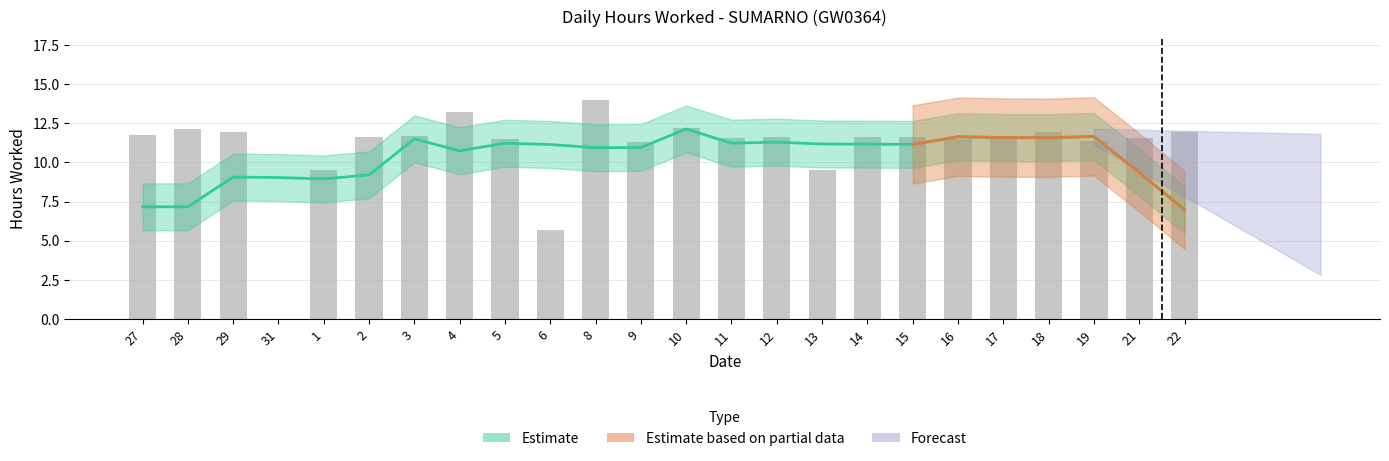

Which has a higher value, 9 or 5?

5